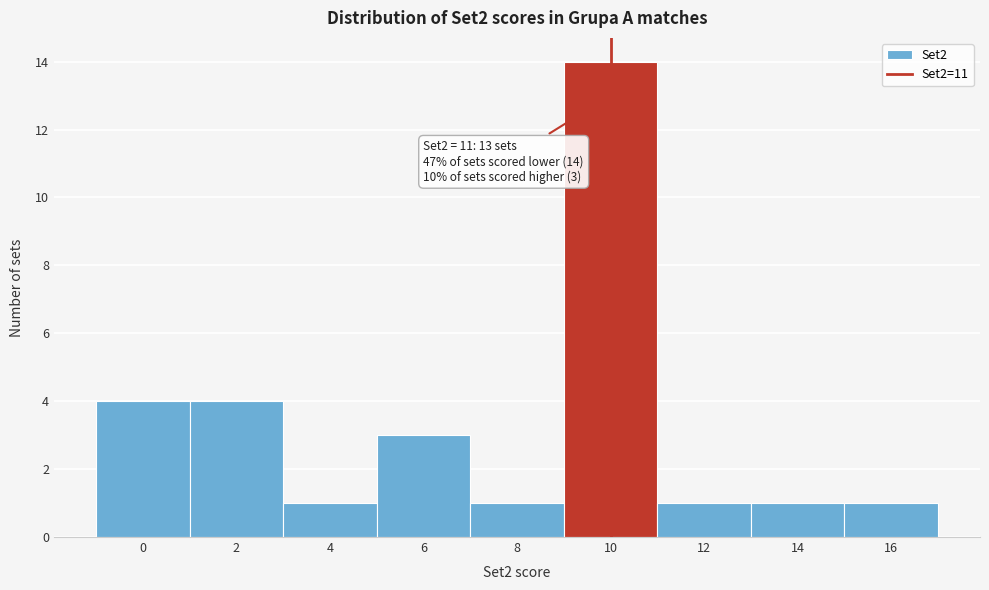

Reading right to left, extract all data points from this chart.

1	1	1	14	1	3	1	4	4